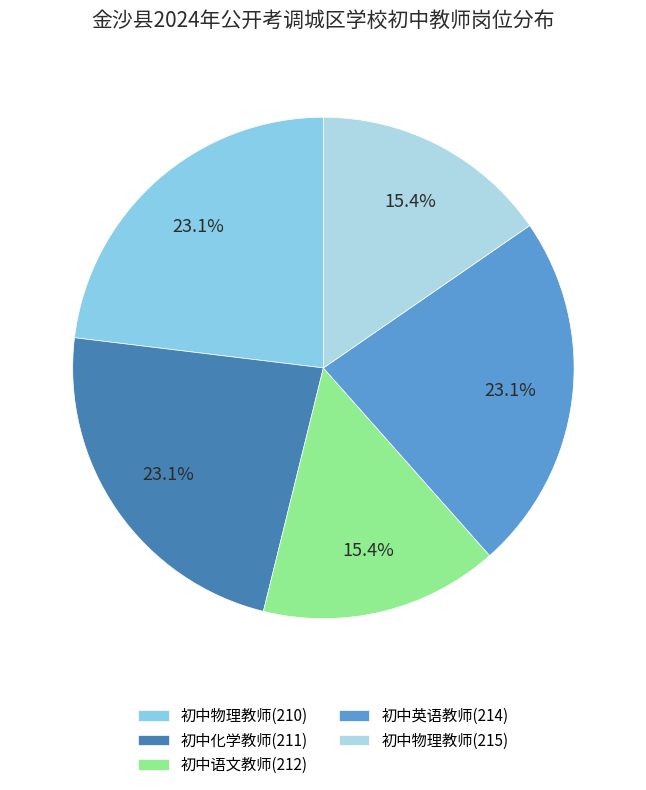

How much of the chart is everything except 初中物理教师(215)?

84.6%